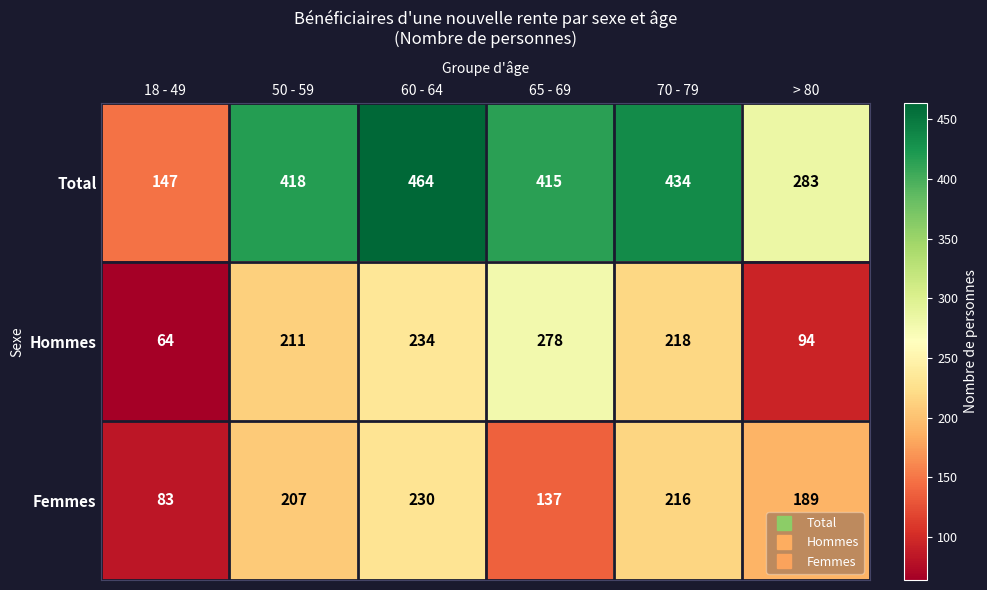

At 50 - 59, list the series in order from smallest to largest.

Femmes, Hommes, Total